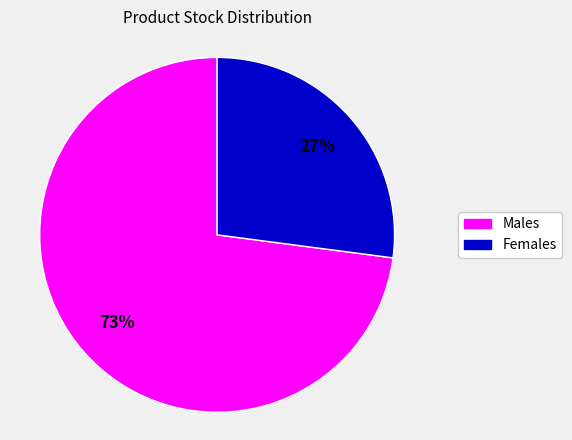

Which slice is the smallest?

Females